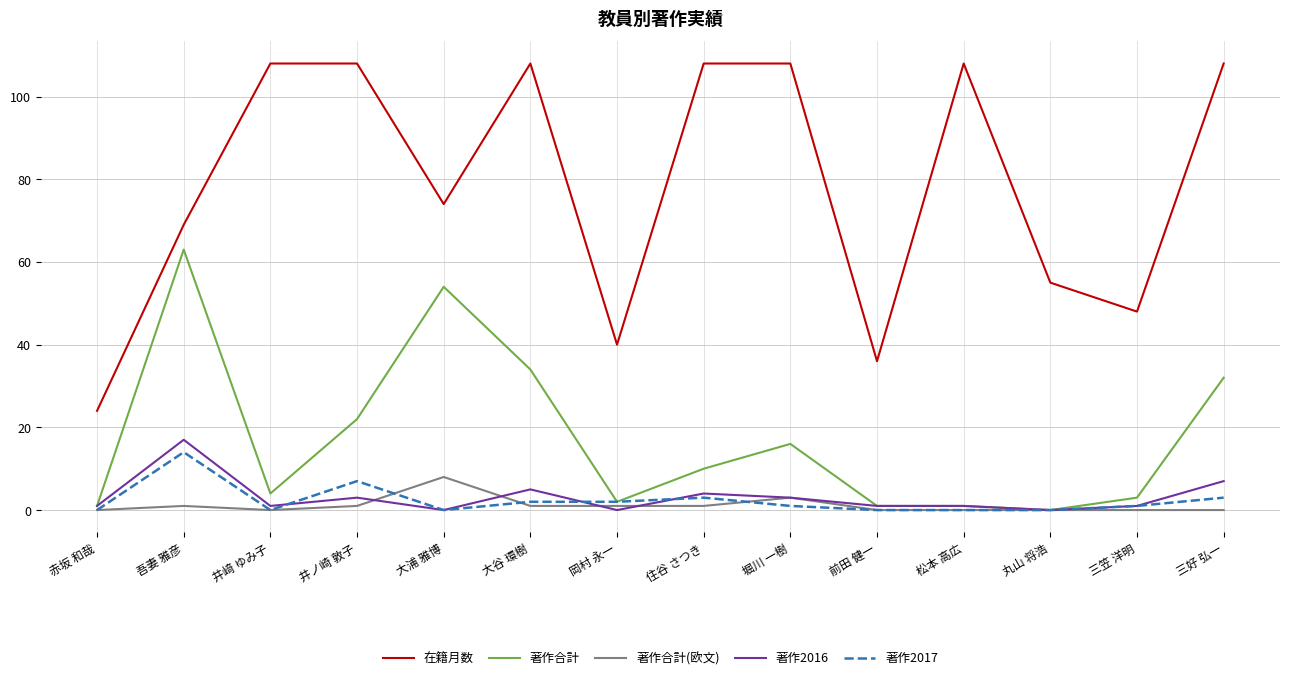

Is the value of 著作合計(欧文) at 前田 健一 greater than the value of 在籍月数 at 大浦 雅博?

No